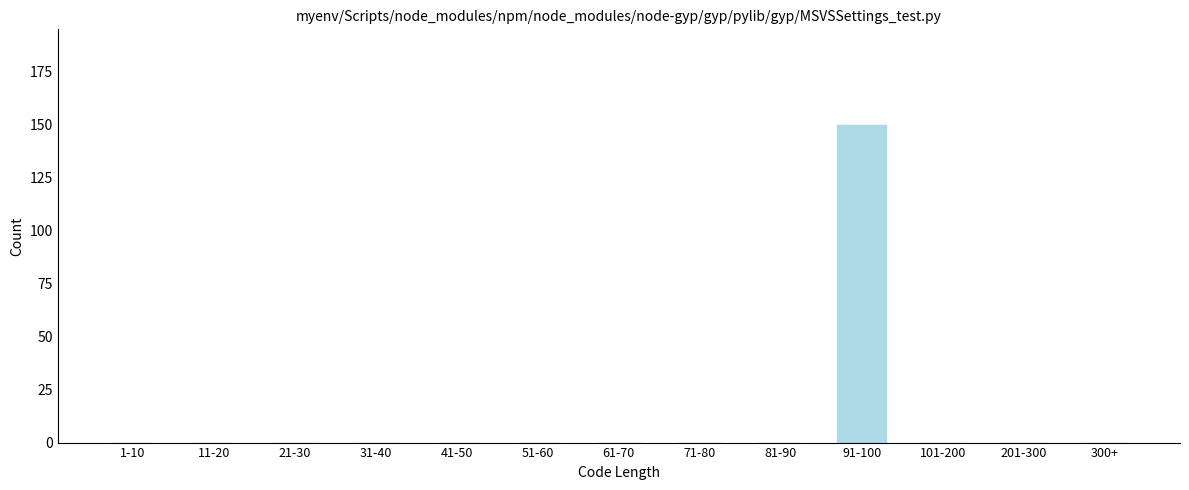

Reading left to right, list all the values displayed in this chart.

1-10=0	11-20=0	21-30=0	31-40=0	41-50=0	51-60=0	61-70=0	71-80=0	81-90=0	91-100=150	101-200=0	201-300=0	300+=0